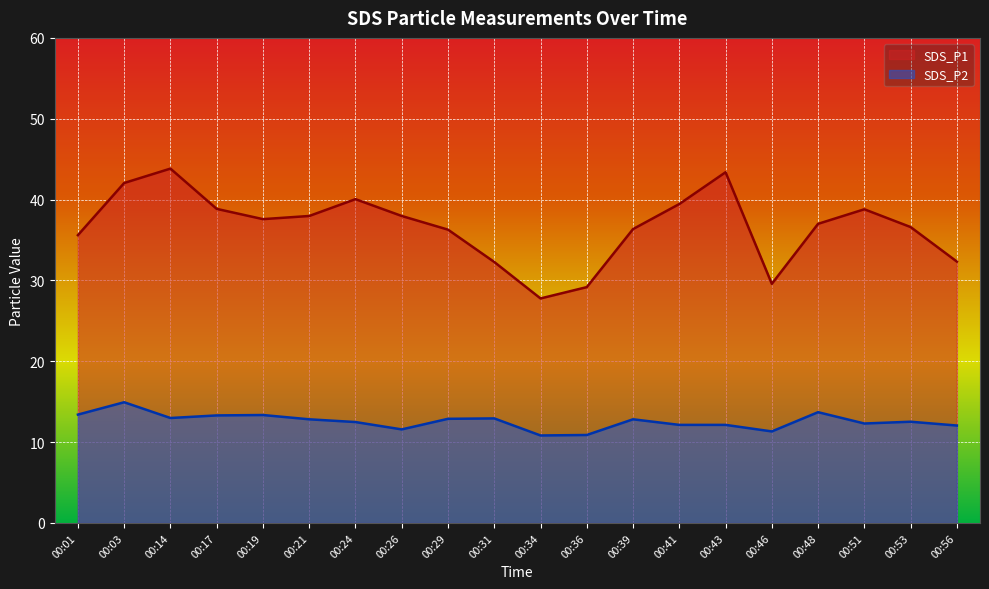

At which label does SDS_P2 first exceed 12?

00:01